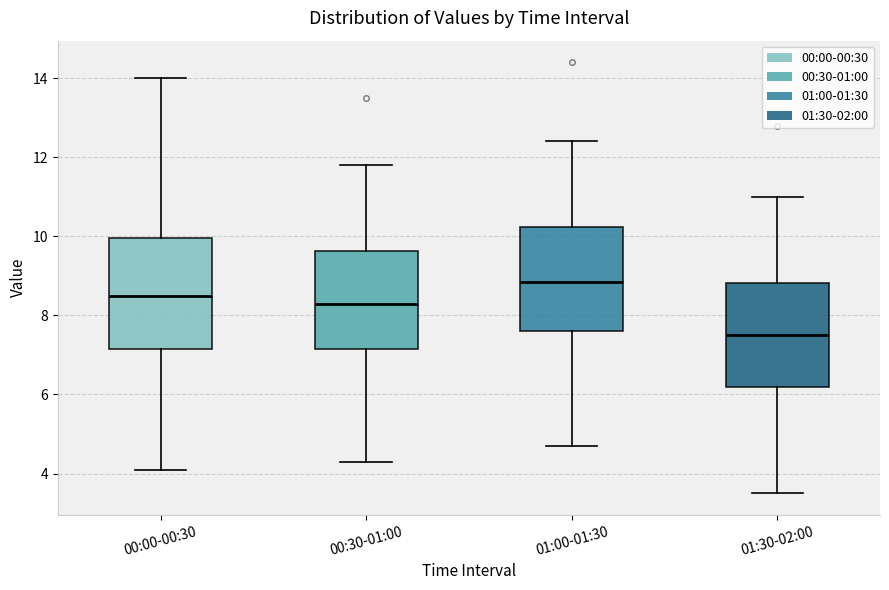

Where does the upper whisker of the box for 00:30-01:00 end on the y-axis? The values are not printed on the chart, so give them approximately, as read against the axis.

11.8